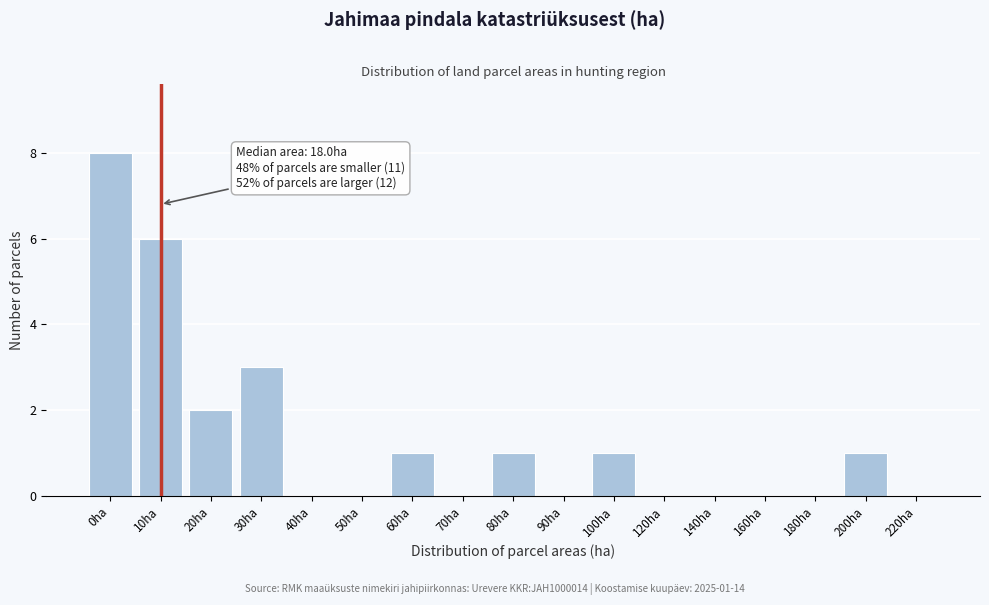

Reading left to right, extract all data points from this chart.

0ha=8	10ha=6	20ha=2	30ha=3	40ha=0	50ha=0	60ha=1	70ha=0	80ha=1	90ha=0	100ha=1	120ha=0	140ha=0	160ha=0	180ha=0	200ha=1	220ha=0